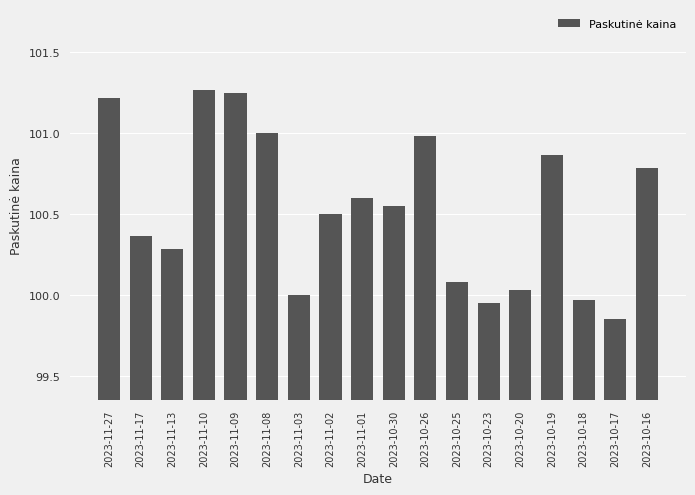

Approximately how many times larger is the value at 2023-11-17 compared to 2023-11-10?

1.0